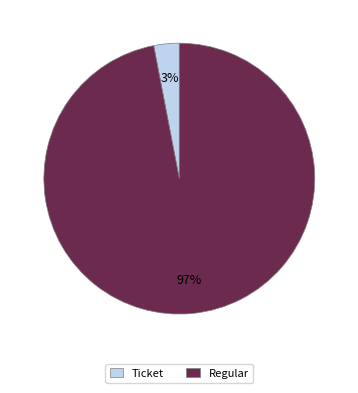

To the nearest percent, what is the combined percentage of Regular and Ticket?

100%